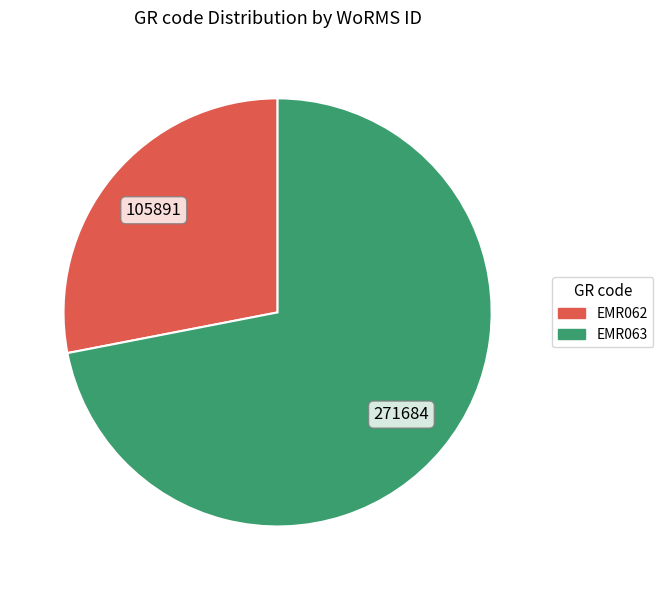

Which slice is the smallest?

EMR062